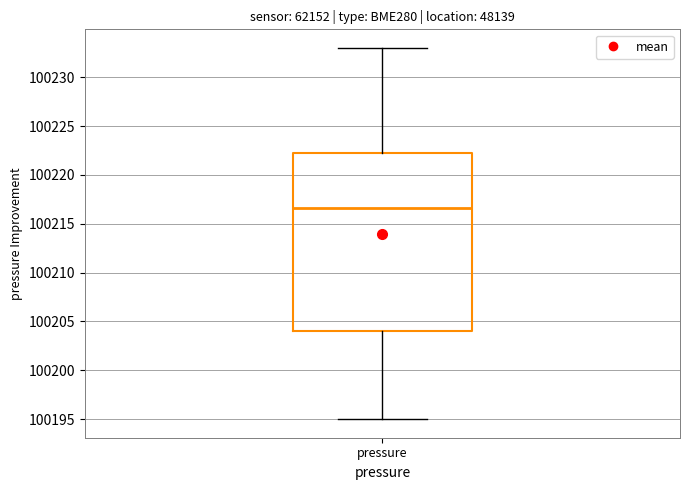

Read this box plot against the y-axis: the position of the median line, the range covered by the box, and the ends of both whiskers. The values are not printed on the chart, so give them approximately, as read against the axis.

median 100216.5, box 100204.0 to 100222.5, whiskers 100195.0 to 100233.0